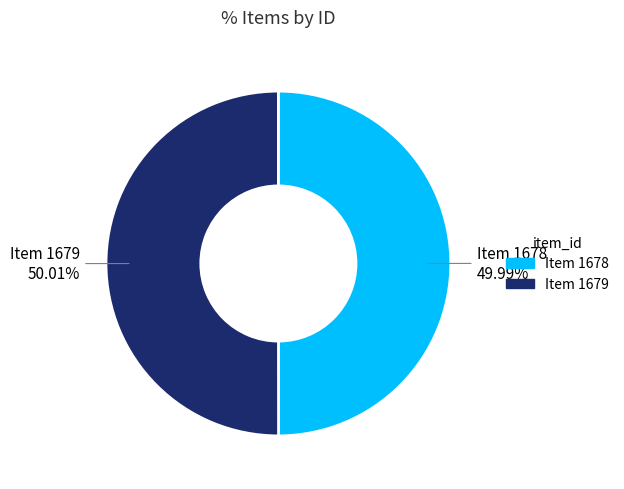

To the nearest percent, what portion does Item 1679 represent?

50%